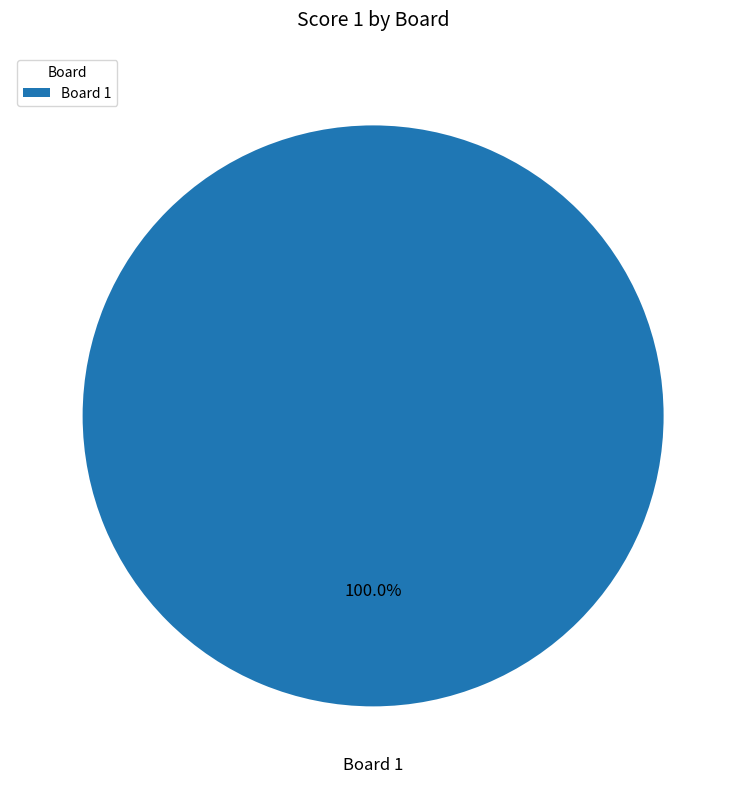

Which category accounts for the majority?

Board 1